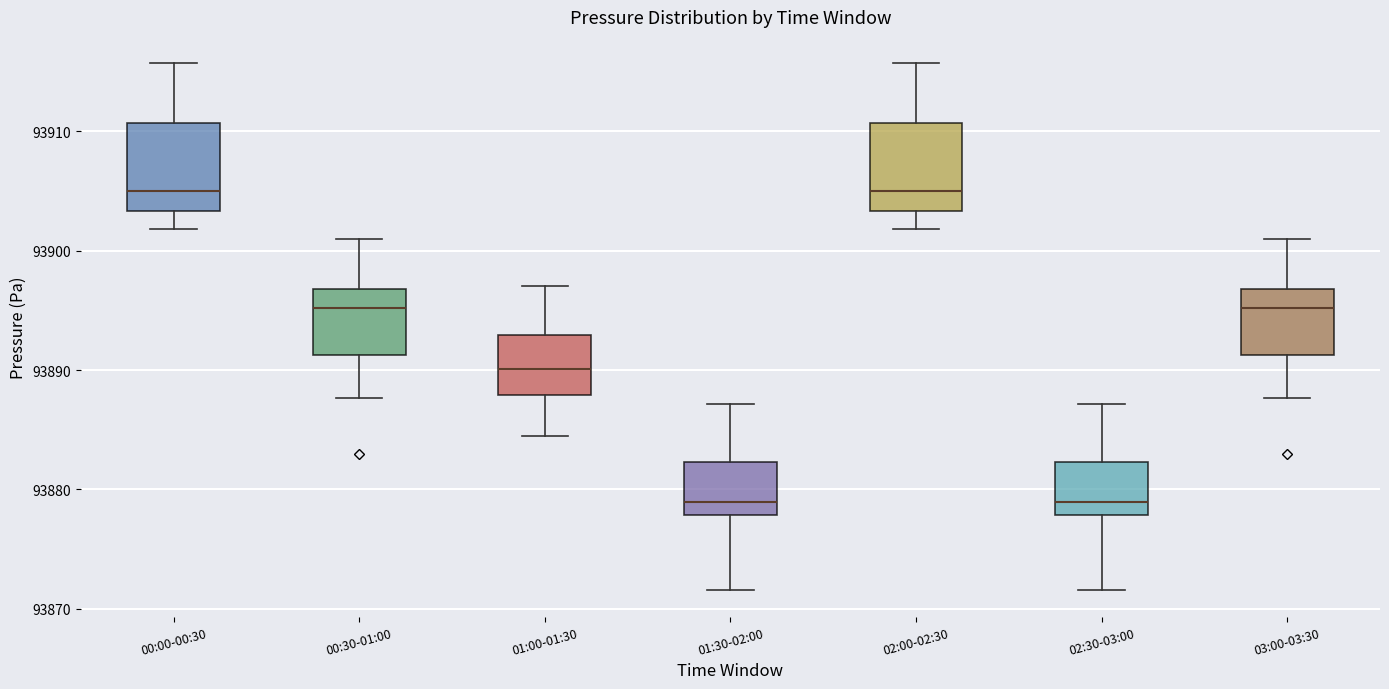

Where is the upper edge of the box for 01:00-01:30 on the y-axis? The values are not printed on the chart, so give them approximately, as read against the axis.

93893